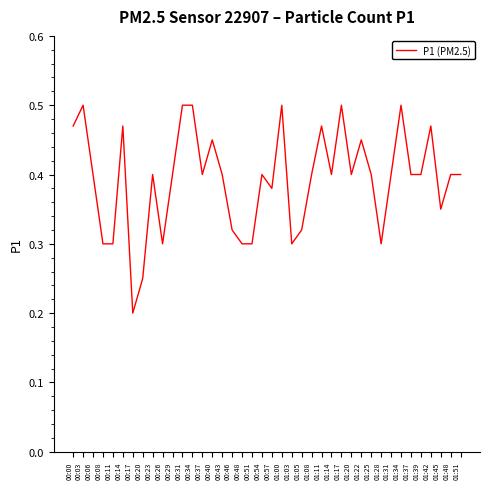

Which category has the lowest value across all series?

00:17